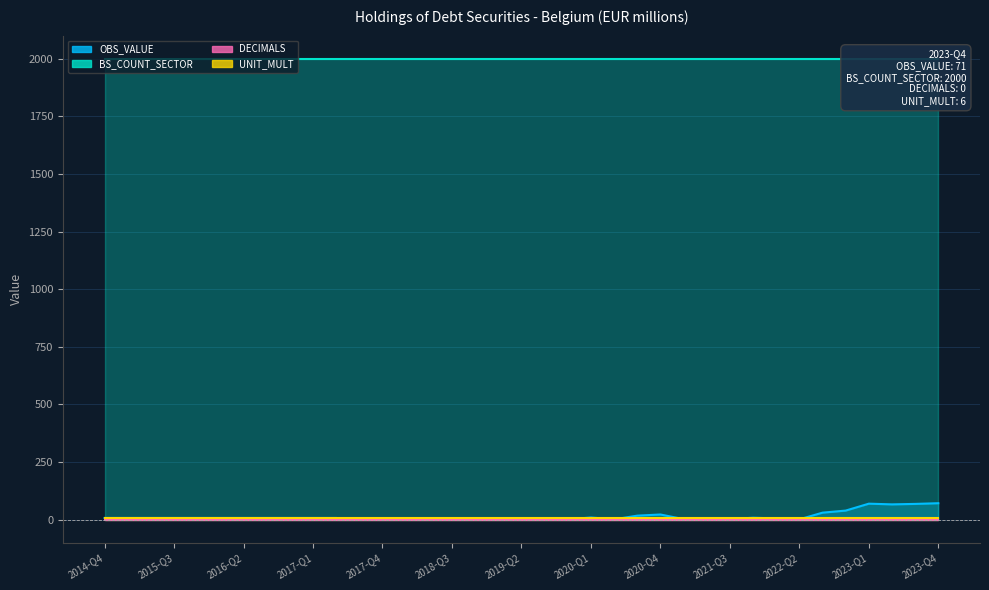

How many lines are shown in the chart?

4